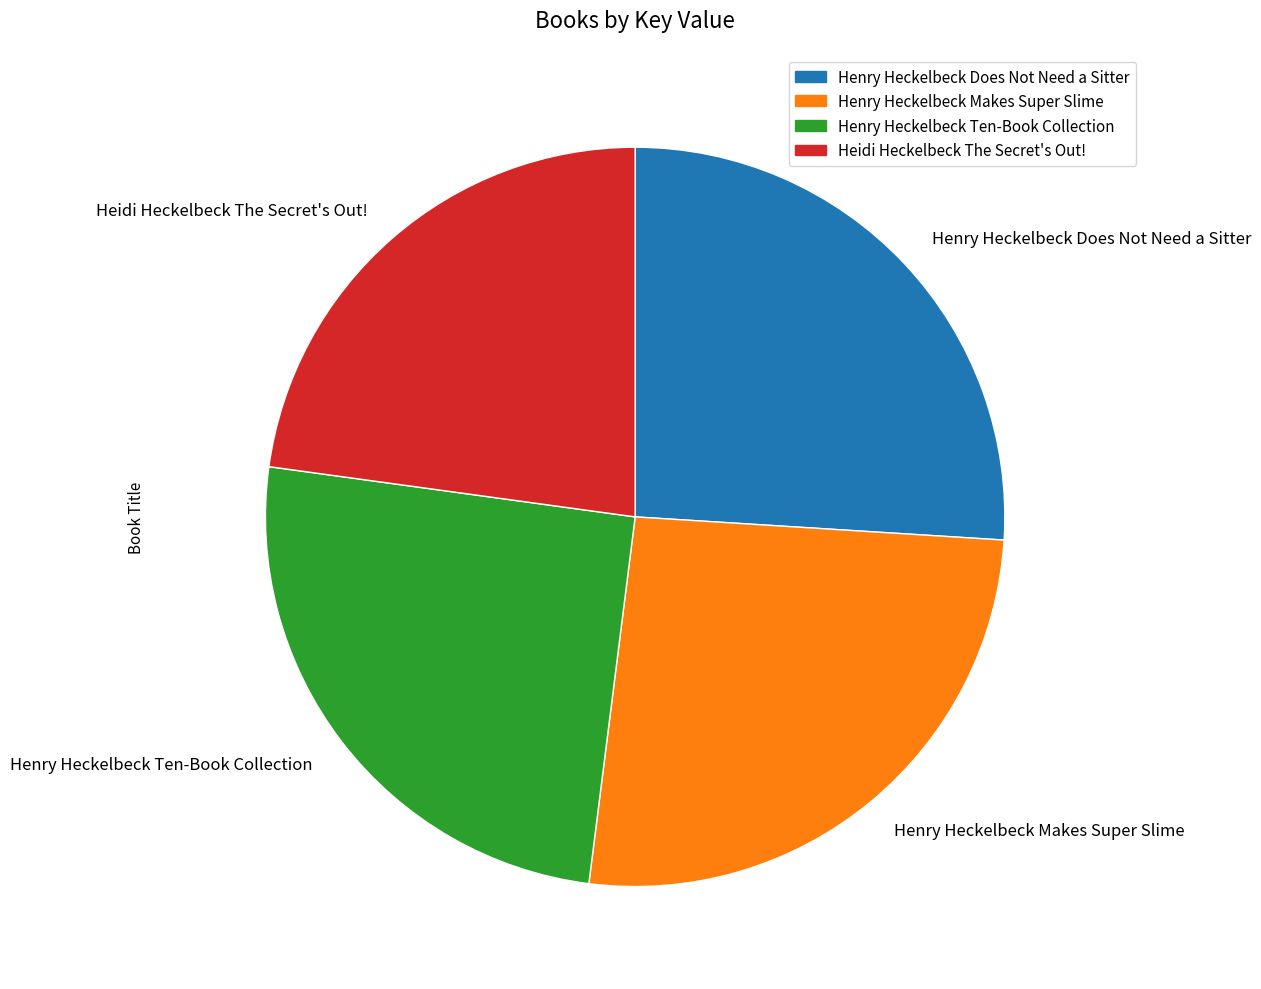

Is it true that Henry Heckelbeck Ten-Book Collection is 25% of the pie?

True